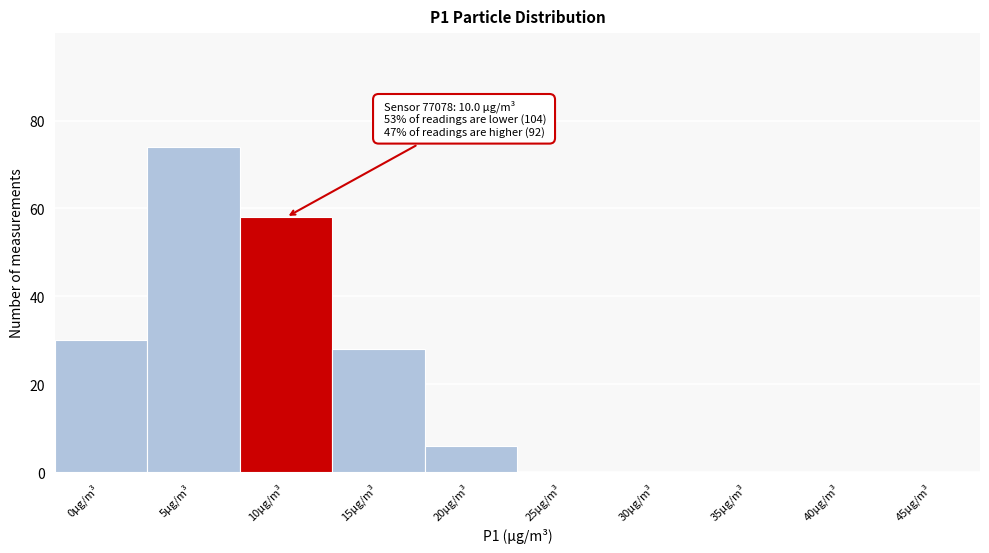

Reading right to left, list all the values displayed in this chart.

45μg/m³=0	40μg/m³=0	35μg/m³=0	30μg/m³=0	25μg/m³=0	20μg/m³=6	15μg/m³=28	10μg/m³=58	5μg/m³=74	0μg/m³=30